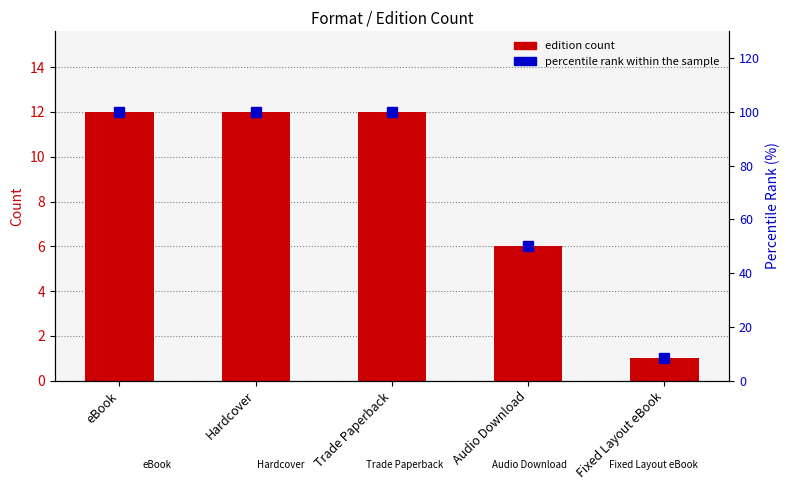

List the series in order of their overall mean, lowest first.

edition count, percentile rank within the sample